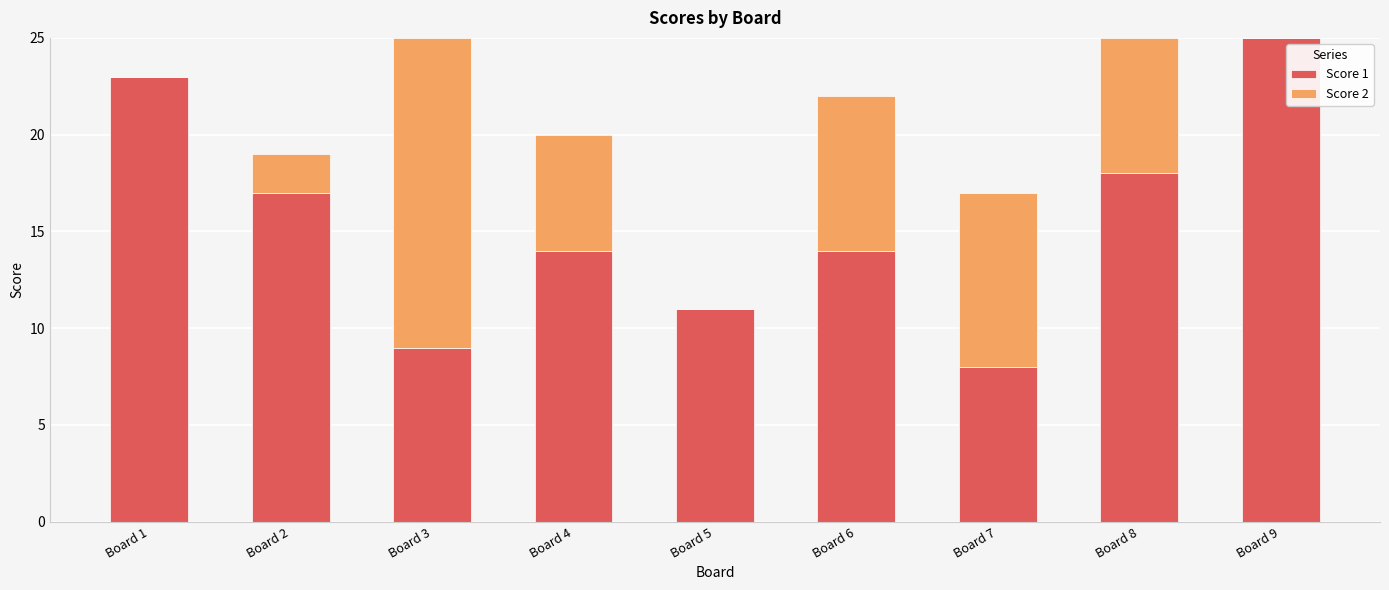

What is the difference between the Score 1 values at Board 2 and Board 9?

8